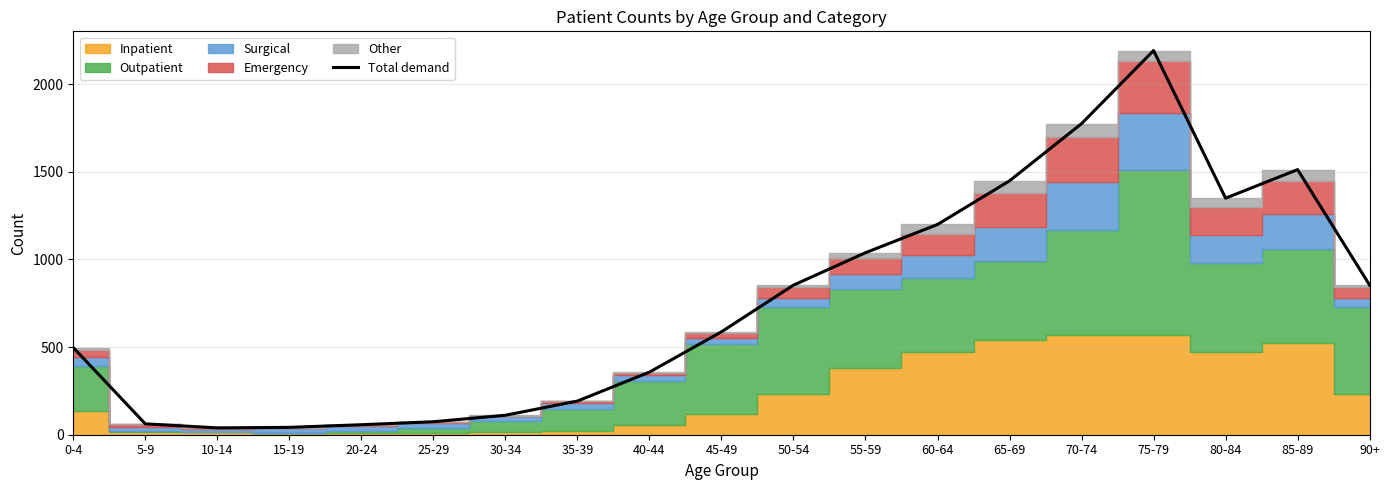

What is the change in value from 40-44 to 70-74?

+1417